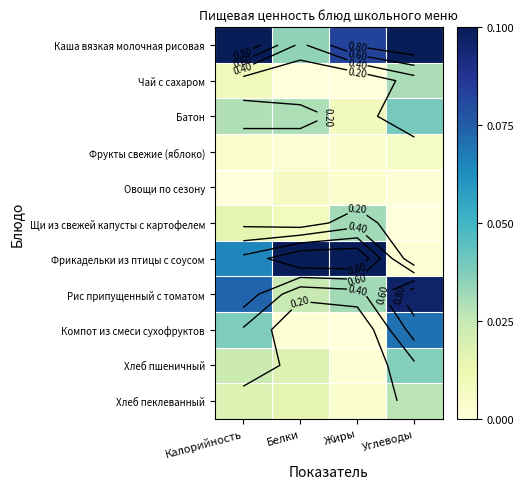

Count the number of categories in the chart.

4